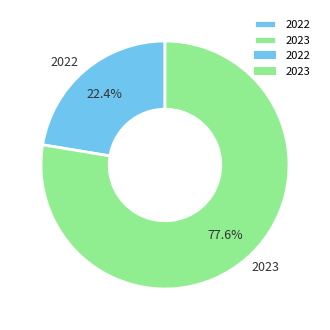

Count the number of slices in the pie.

2